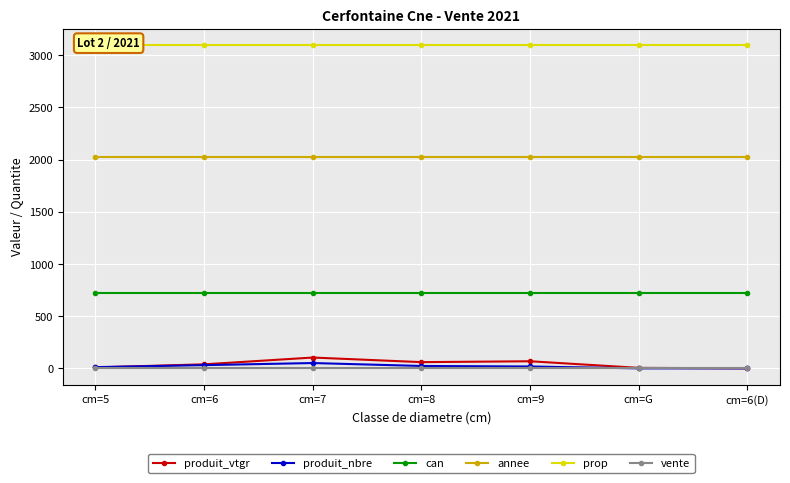

True or false: annee and produit_nbre intersect in this chart.

False